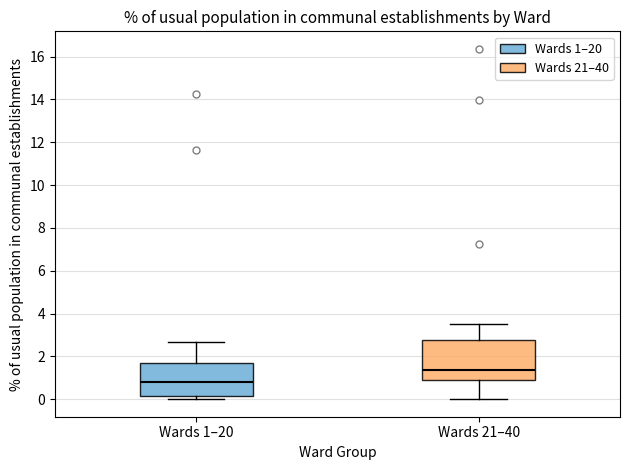

Which box's median line is the highest?

Wards 21–40